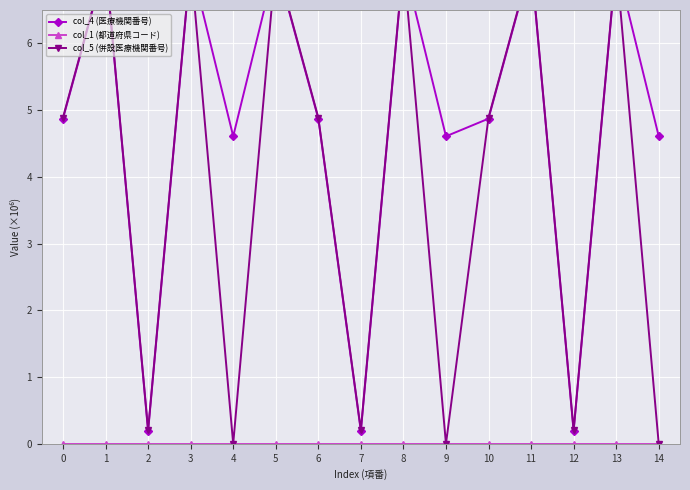

True or false: col_1 (都道府県コード) and col_5 (併設医療機関番号) cross at least once.

True